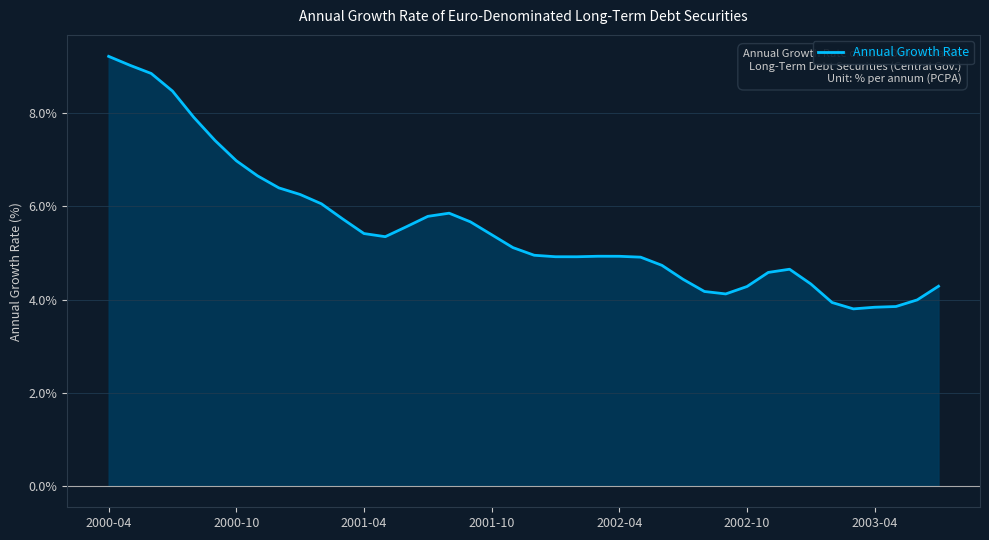

What is the minimum value shown in the chart?

3.8